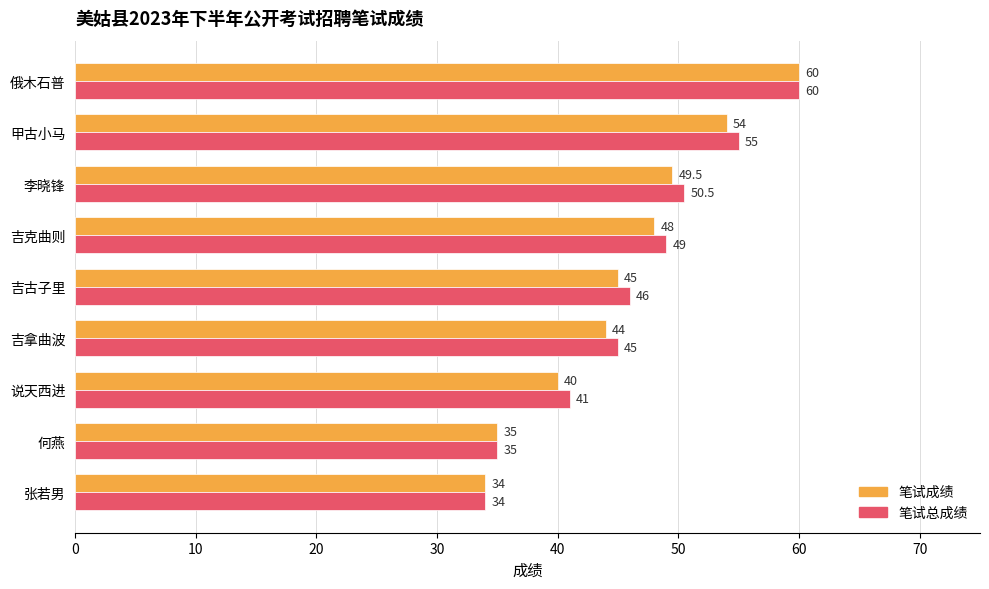

What are all the series names shown in the legend?

笔试成绩, 笔试总成绩